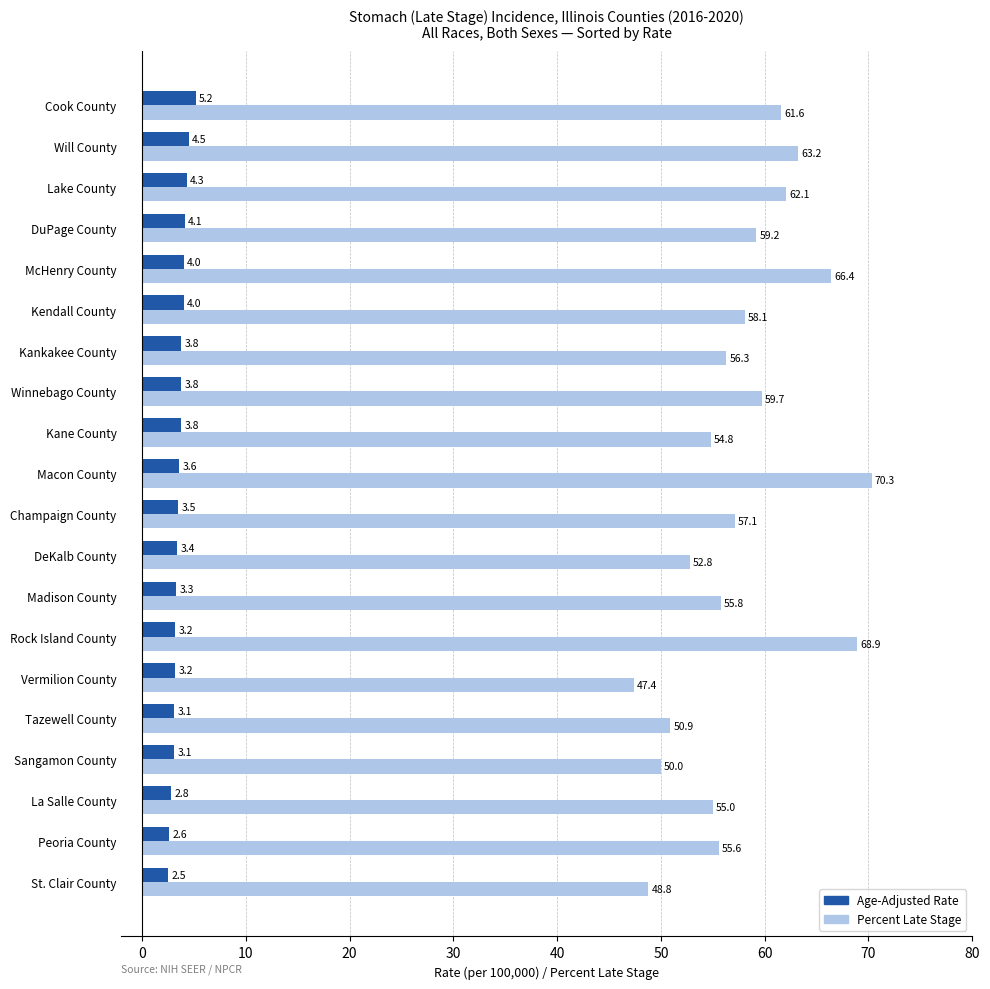

What is the average value of the Percent Late Stage series?

57.7